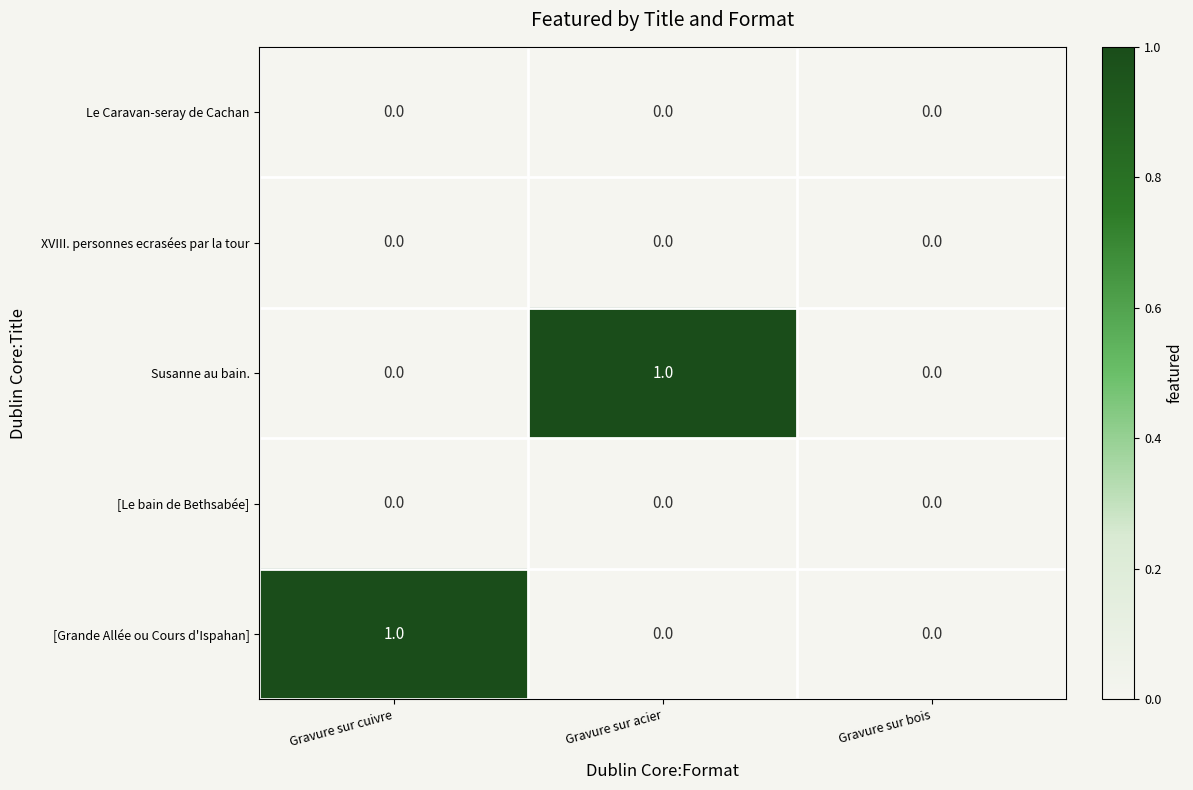

Reading left to right, list all the values displayed in this chart.

Le Caravan-seray de Cachan: Gravure sur cuivre=0	Gravure sur acier=0	Gravure sur bois=0
XVIII. personnes ecrasées par la tour: Gravure sur cuivre=0	Gravure sur acier=0	Gravure sur bois=0
Susanne au bain.: Gravure sur cuivre=0	Gravure sur acier=1	Gravure sur bois=0
[Le bain de Bethsabée]: Gravure sur cuivre=0	Gravure sur acier=0	Gravure sur bois=0
[Grande Allée ou Cours d'Ispahan]: Gravure sur cuivre=1	Gravure sur acier=0	Gravure sur bois=0